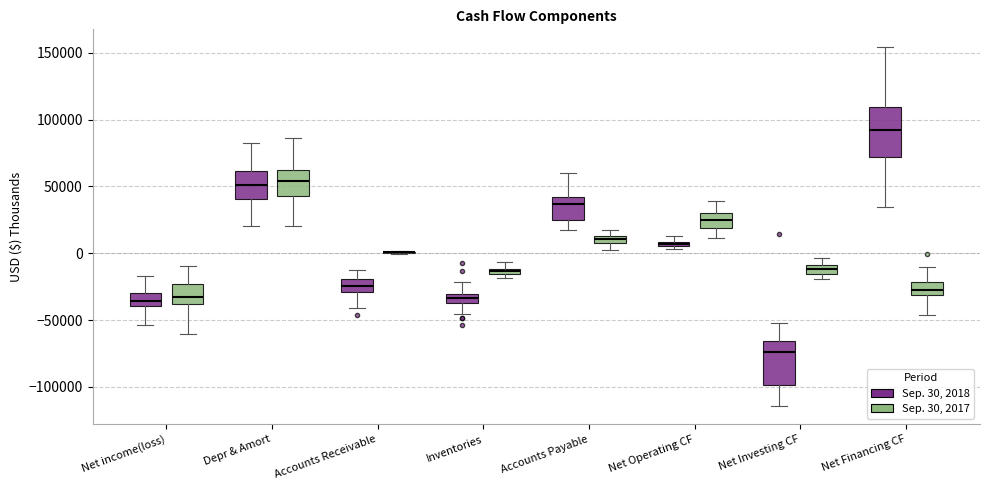

Where does the lower whisker of the box for Depr & Amort (Sep. 30, 2017) end on the y-axis? The values are not printed on the chart, so give them approximately, as read against the axis.

20000